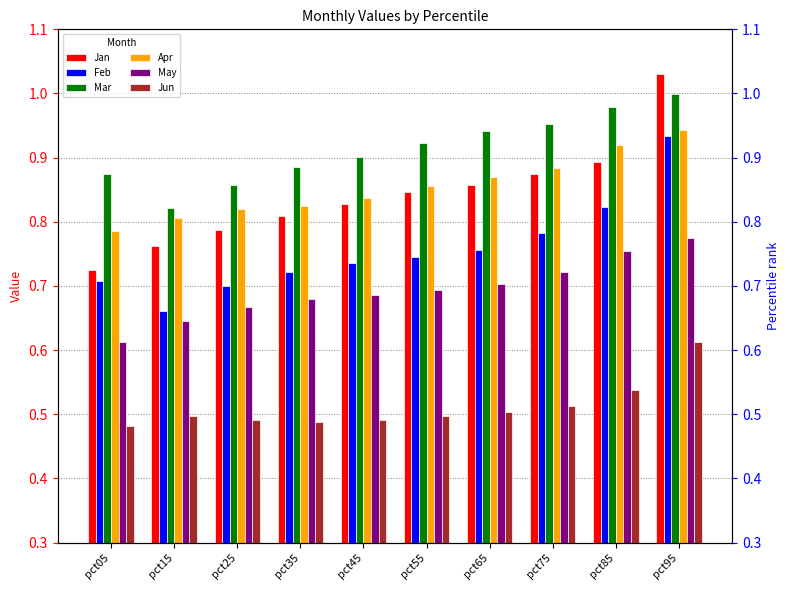

List the labels in order of Mar value, largest first.

pct95, pct85, pct75, pct65, pct55, pct45, pct35, pct05, pct25, pct15